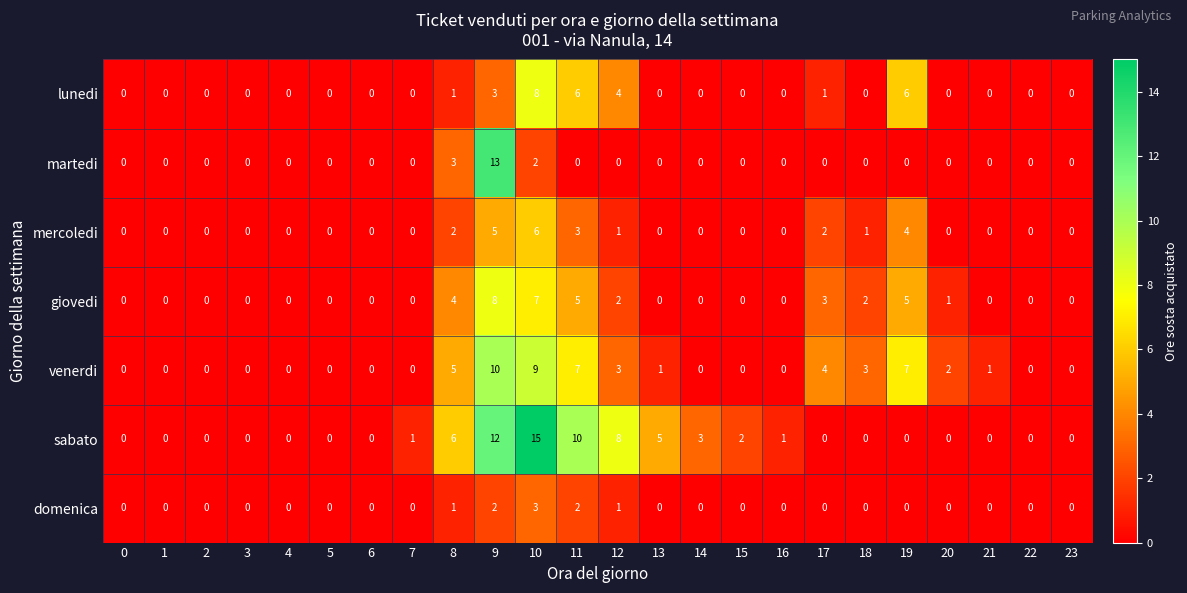

What is the difference between the highest and lowest values at 19?

7